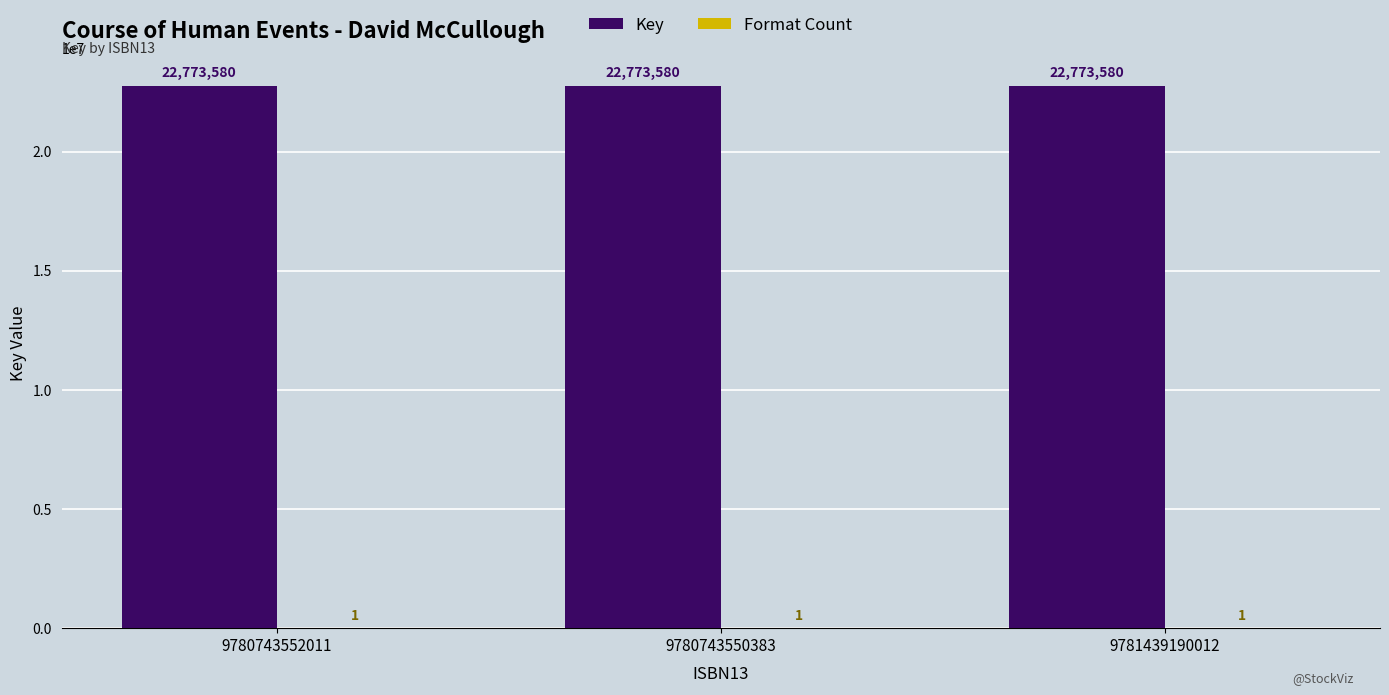

The Key series shows 22773580 at 9781439190012. True or false?

True